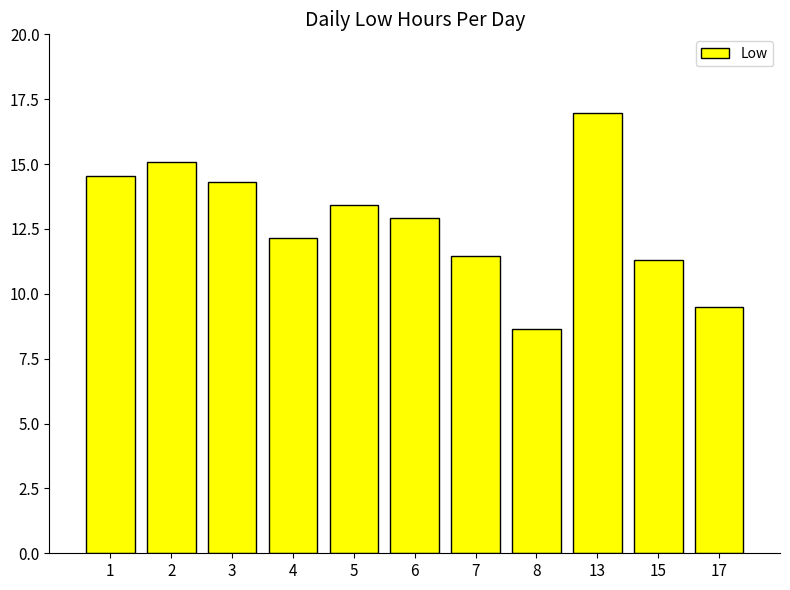

Does the chart contain any negative values?

No